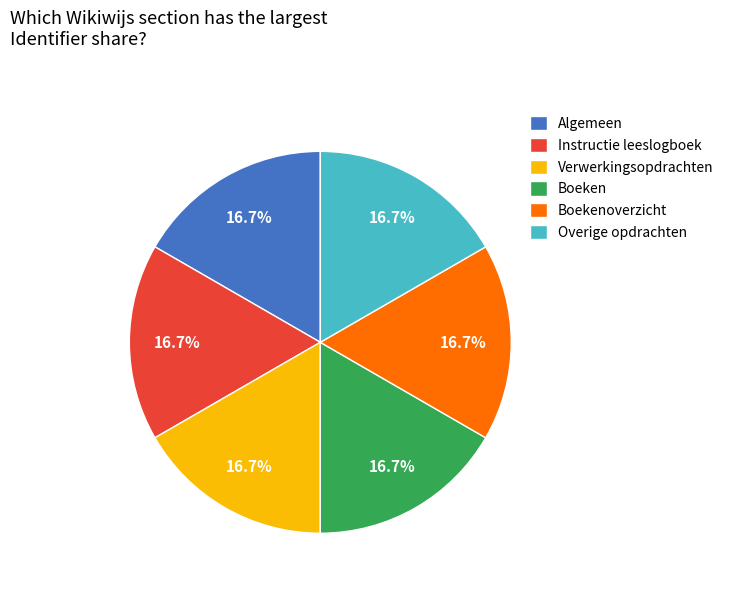

What is the total percentage of Verwerkingsopdrachten and Overige opdrachten?

33.3%